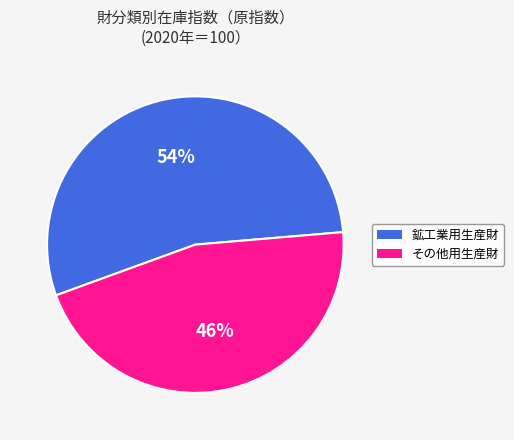

To the nearest percent, what is the difference between the largest and smallest slice percentages?

8%